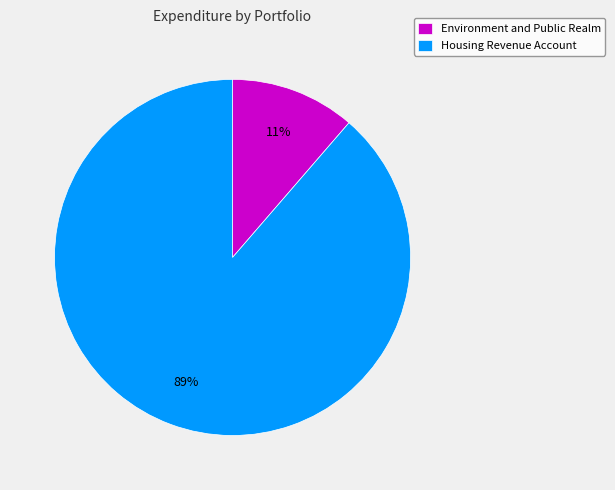

Is the sum of Environment and Public Realm and Housing Revenue Account greater than half?

Yes